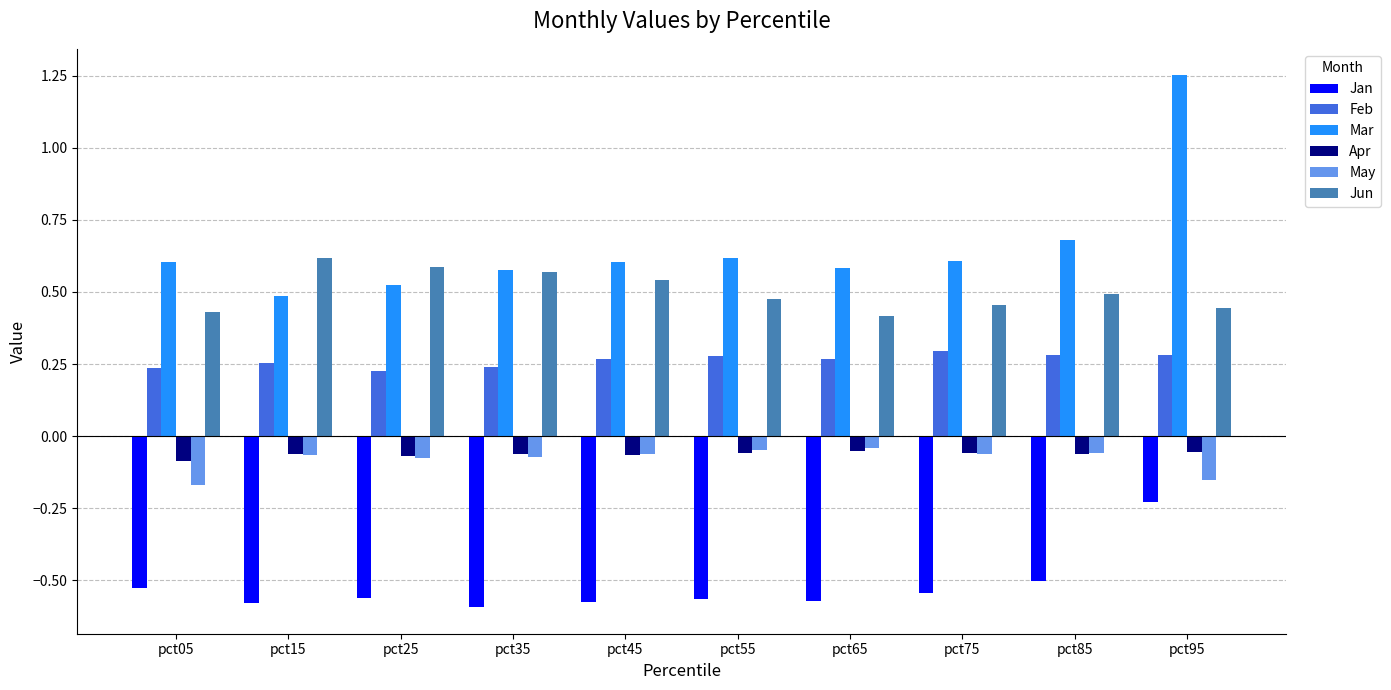

What are all the series names shown in the legend?

Jan, Feb, Mar, Apr, May, Jun